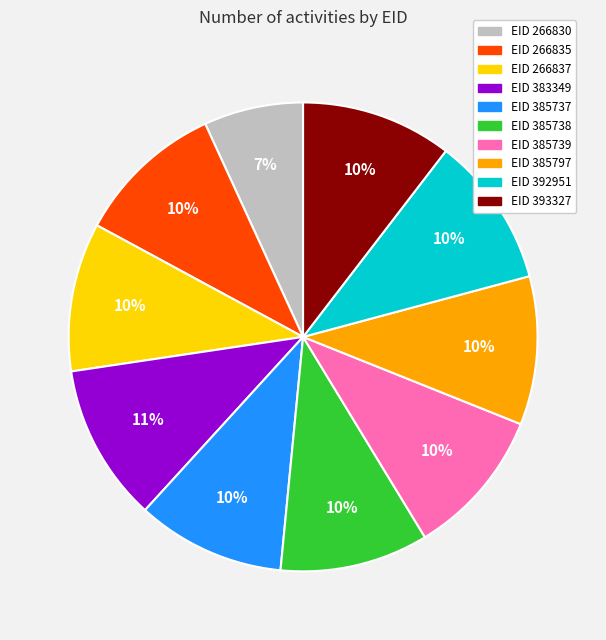

What is the smallest slice in the pie chart?

EID 266830